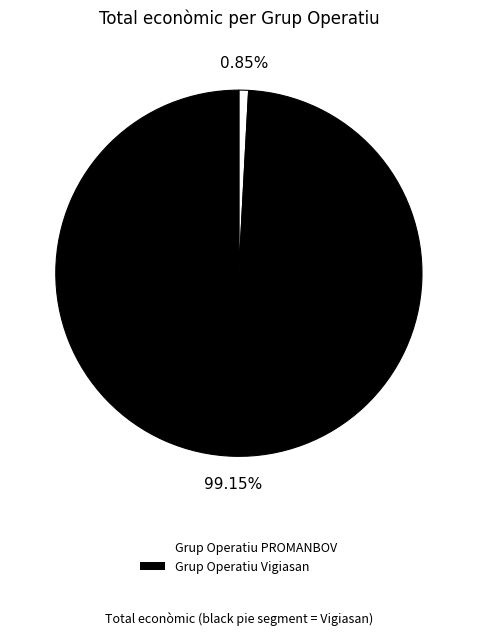

How many segments does this pie chart have?

2